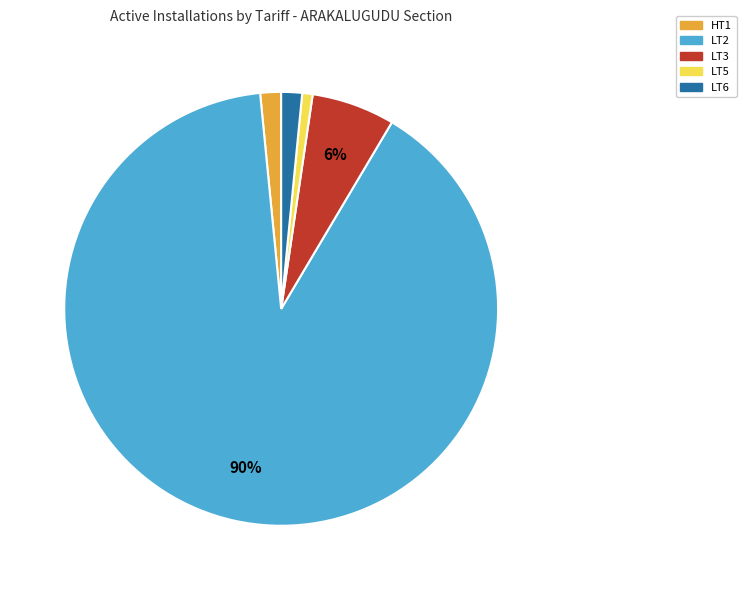

True or false: HT1 accounts for 2% of the total.

True